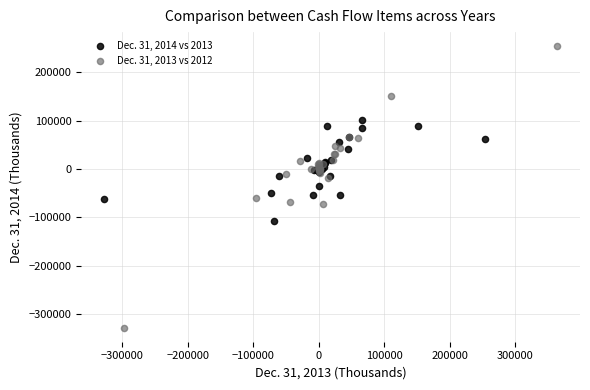

Which series has the widest spread of Y values?

Dec. 31, 2013 vs 2012